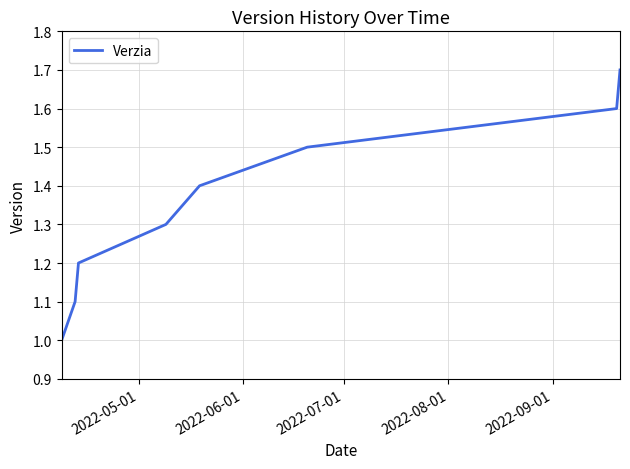

What is the sum of all values?

10.8